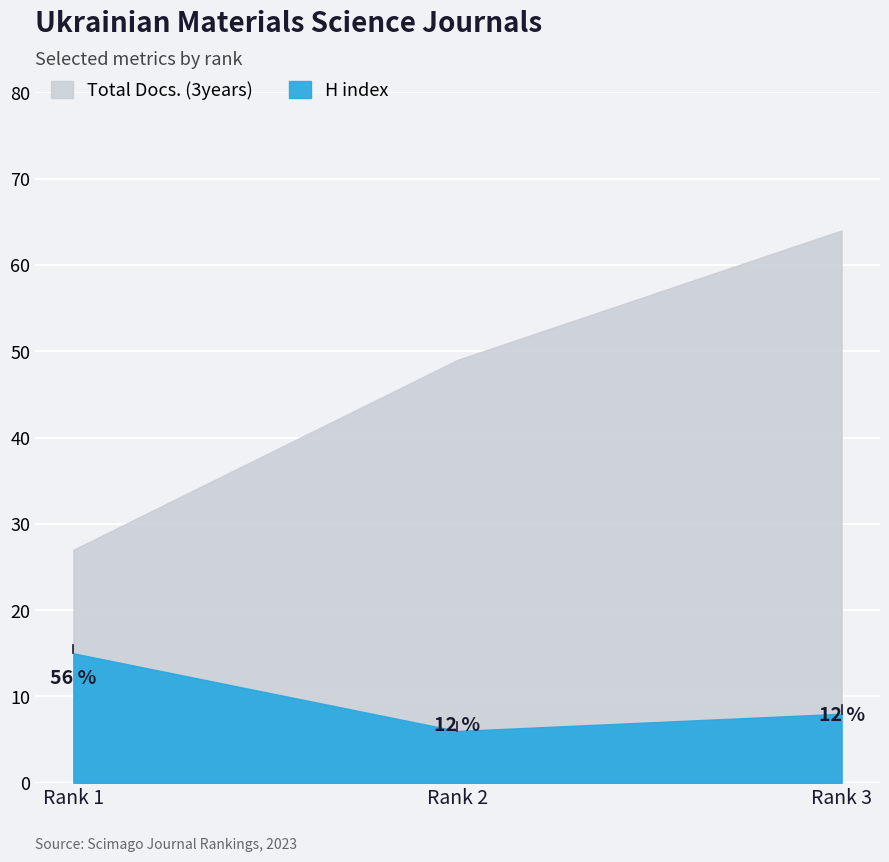

At which category is the sum across all series the highest?

Rank 3